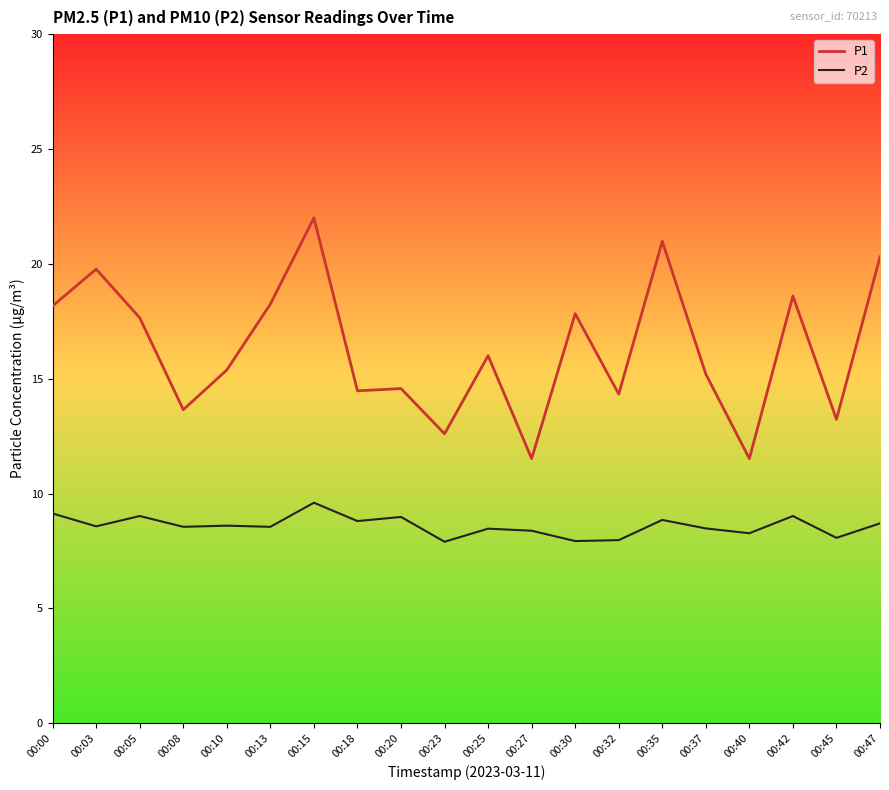

What is the difference between the P1 values at 00:23 and 00:42?

6.0